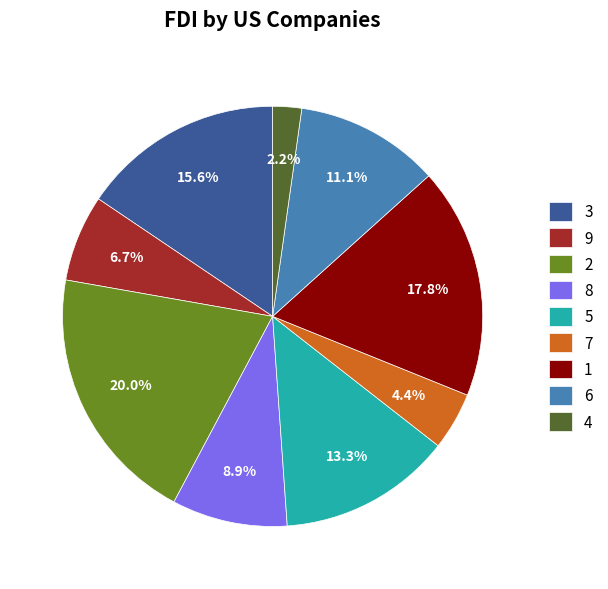

Which category has the biggest portion of the pie?

2